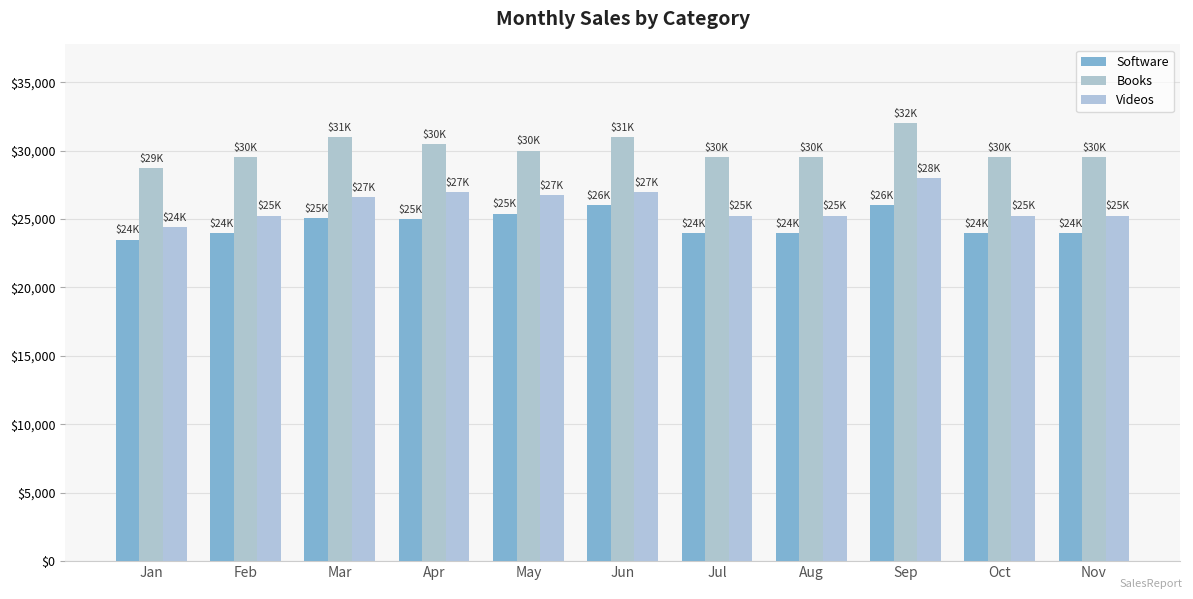

Is it true that Software equals 26000 at Sep?

True